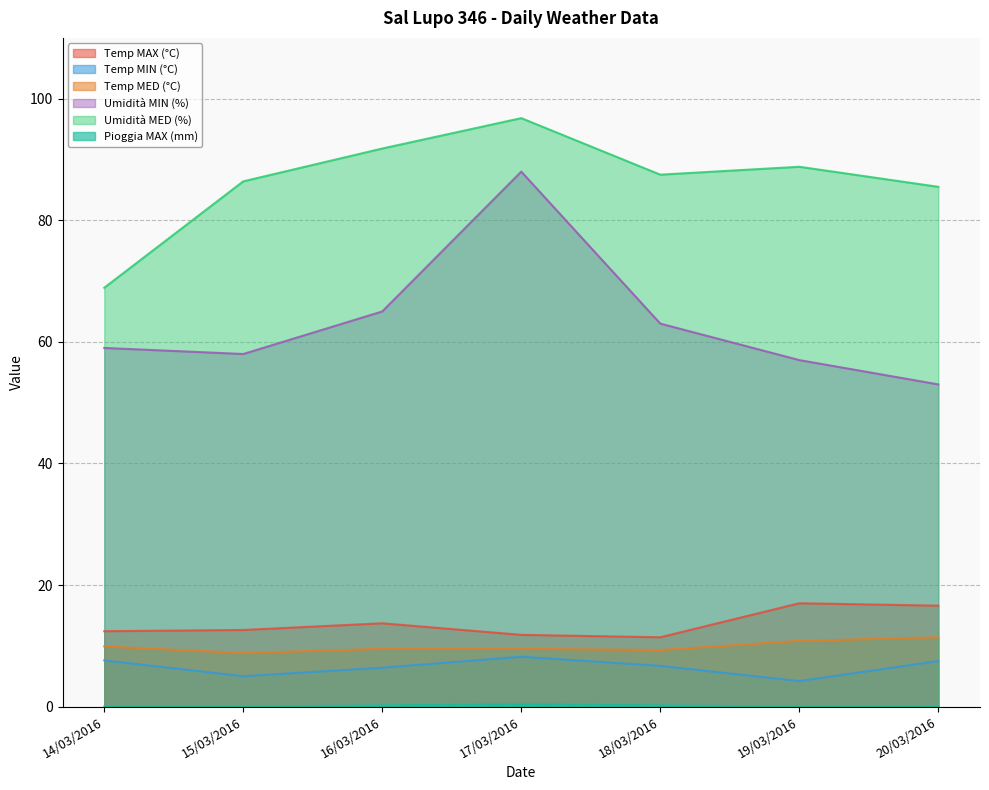

What position from the right is 18/03/2016?

3